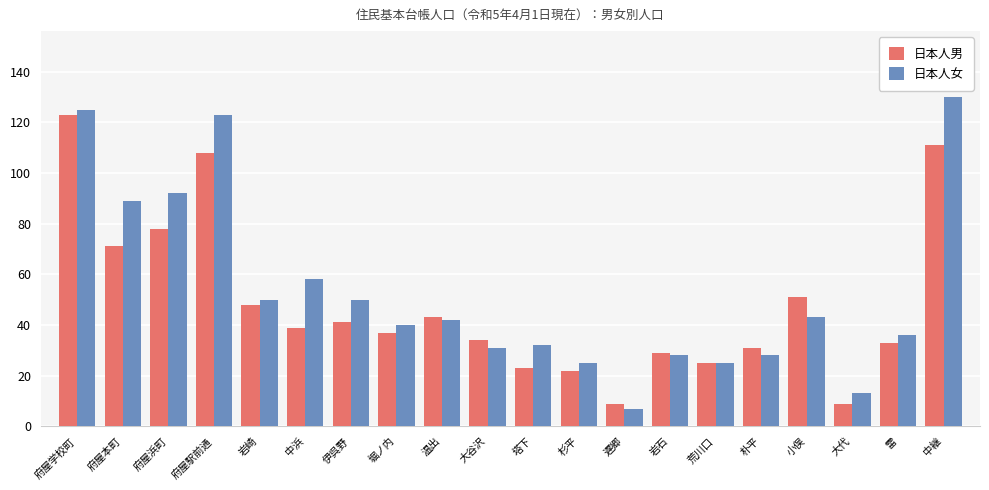

Which series changed the most between 中浜 and 雷?

日本人女